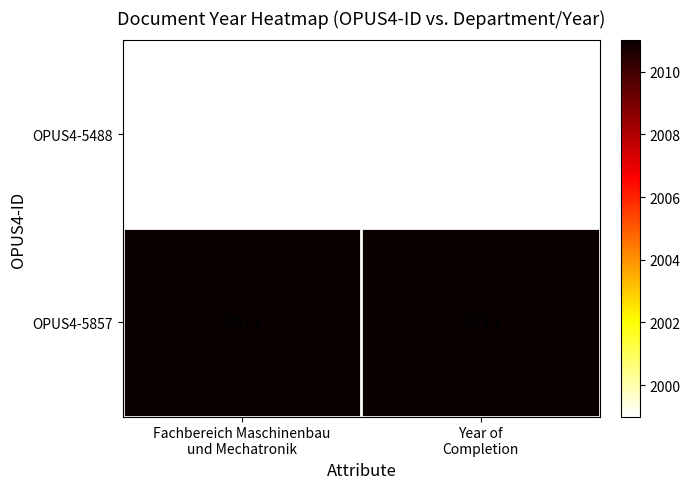

What is the maximum value for OPUS4-5488?

1999